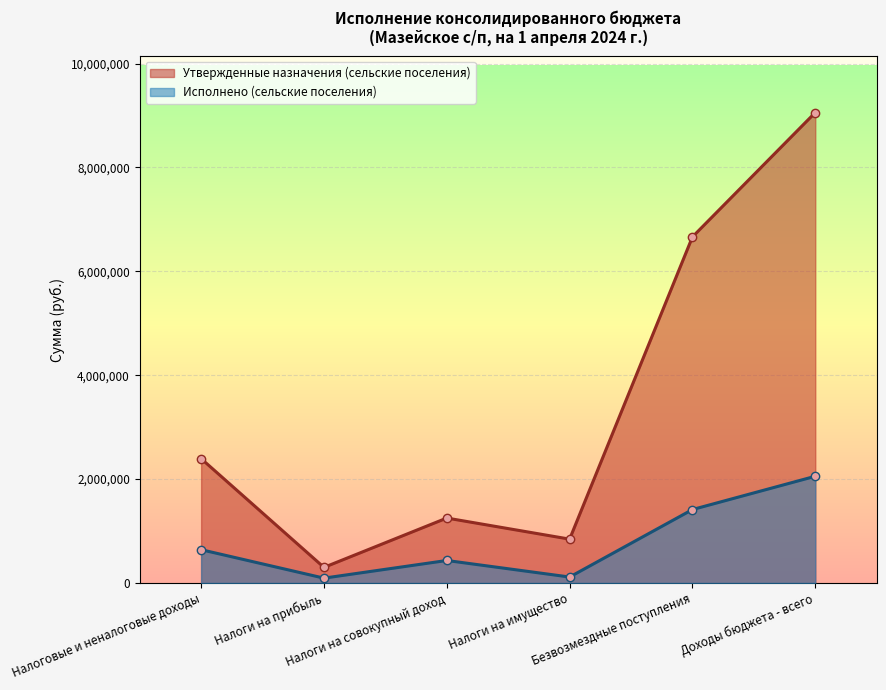

How many values in the Исполнено (сельские поселения) series exceed 640803?

3